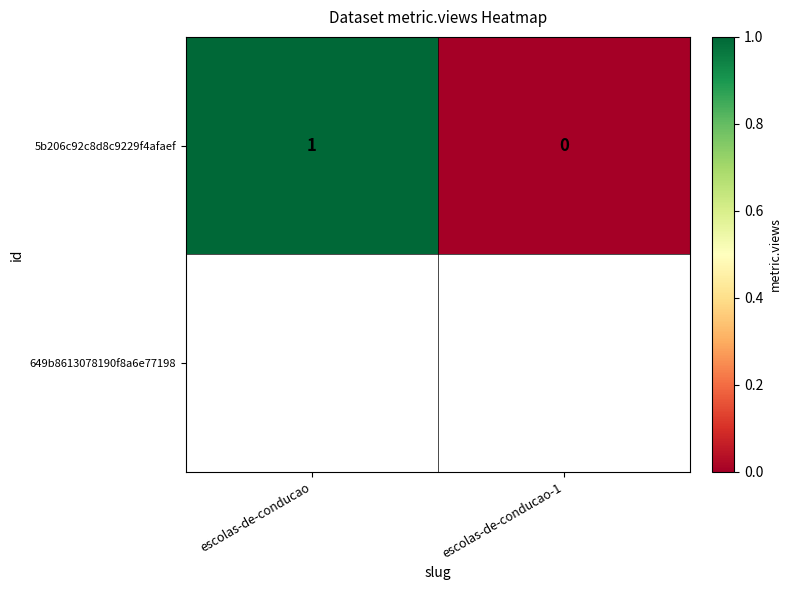

Reading left to right, transcribe all the data shown in this chart.

escolas-de-conducao=1	escolas-de-conducao-1=0